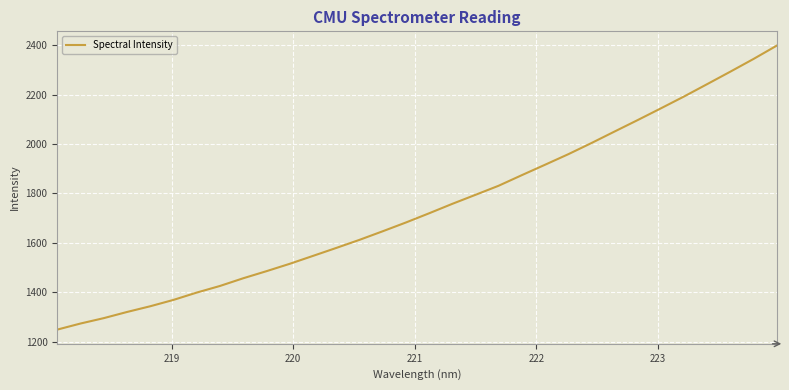

What is the difference between the maximum and minimum values?

1150.5